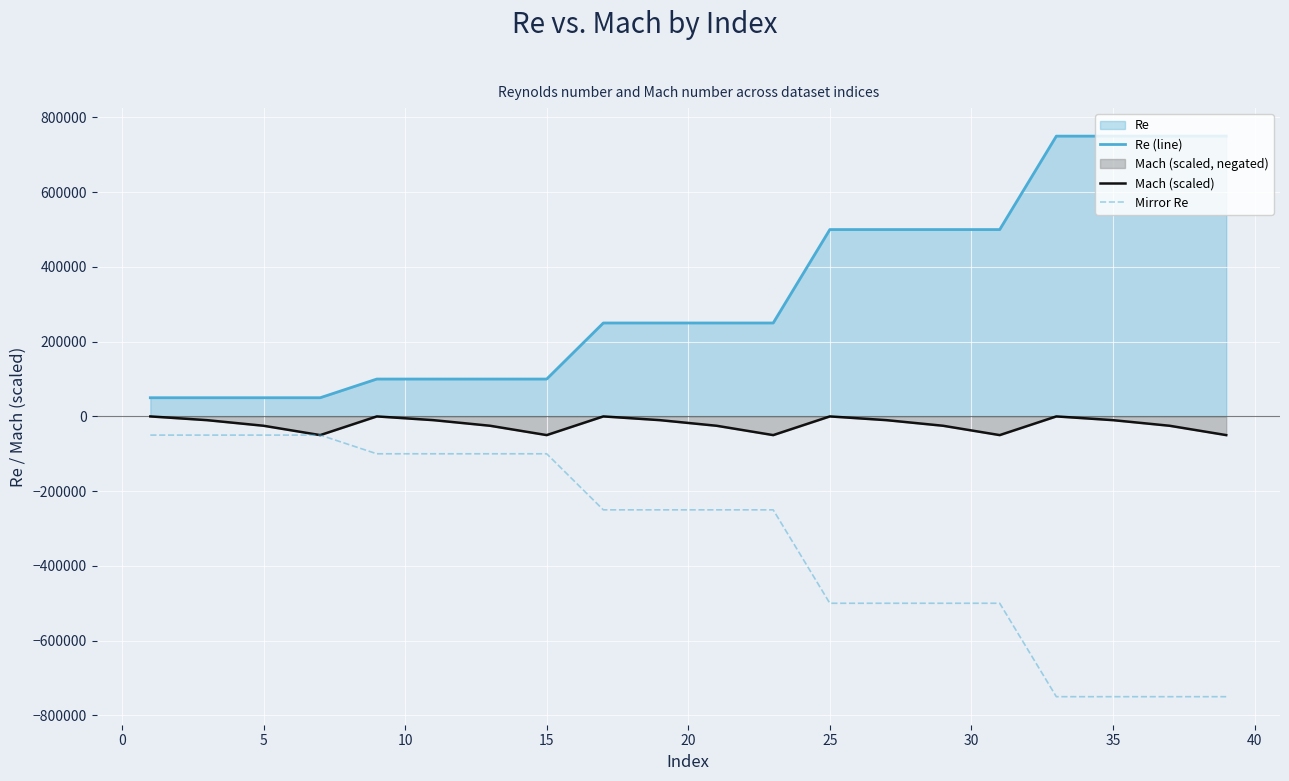

Which series has the largest range (max minus min)?

Re (line)